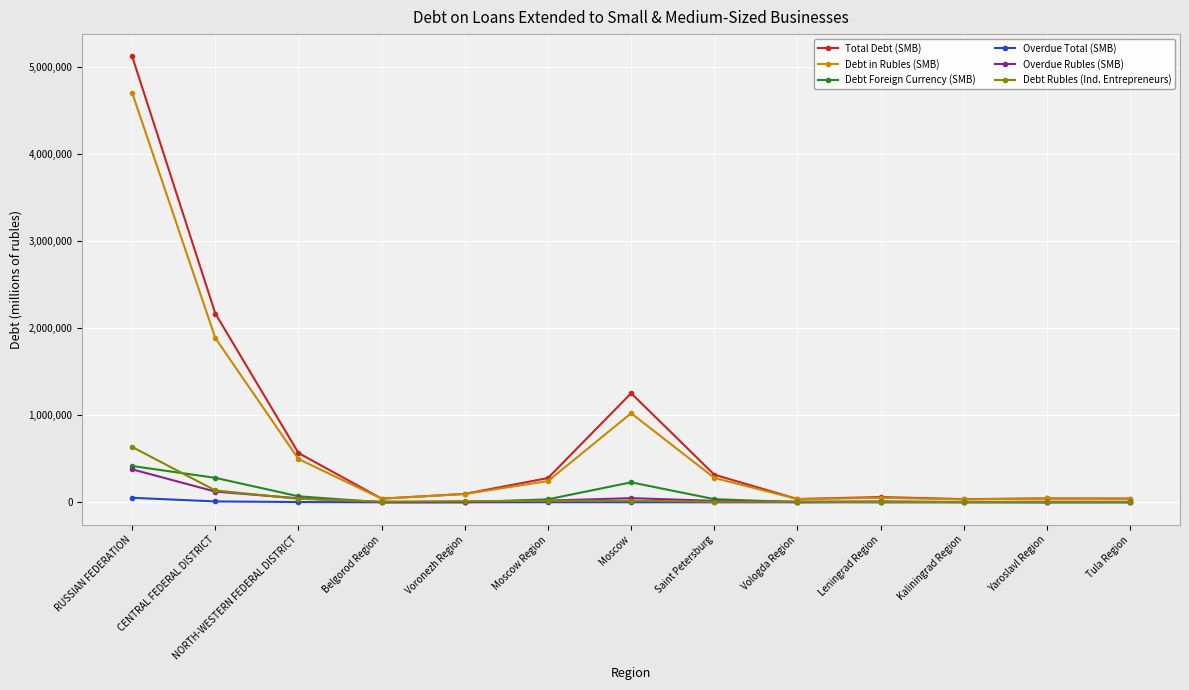

Is it true that Total Debt (SMB) equals 1252172 at Moscow?

True